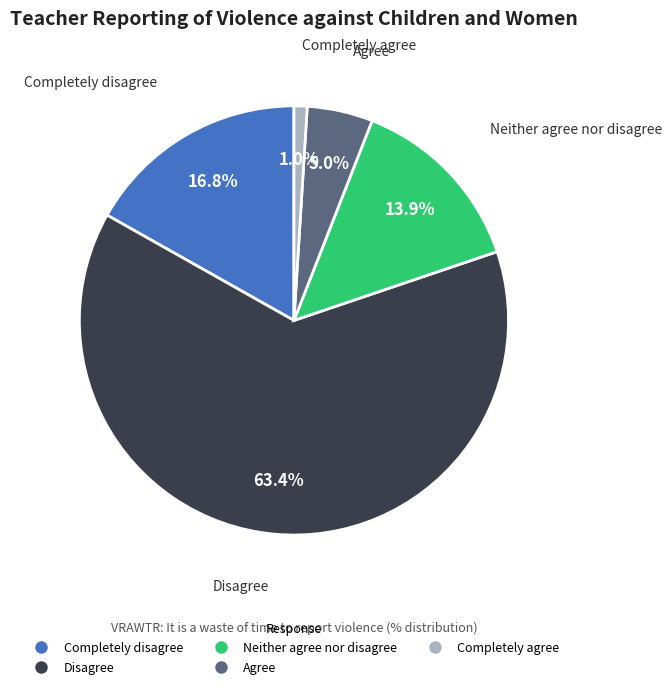

What is the majority slice?

Disagree